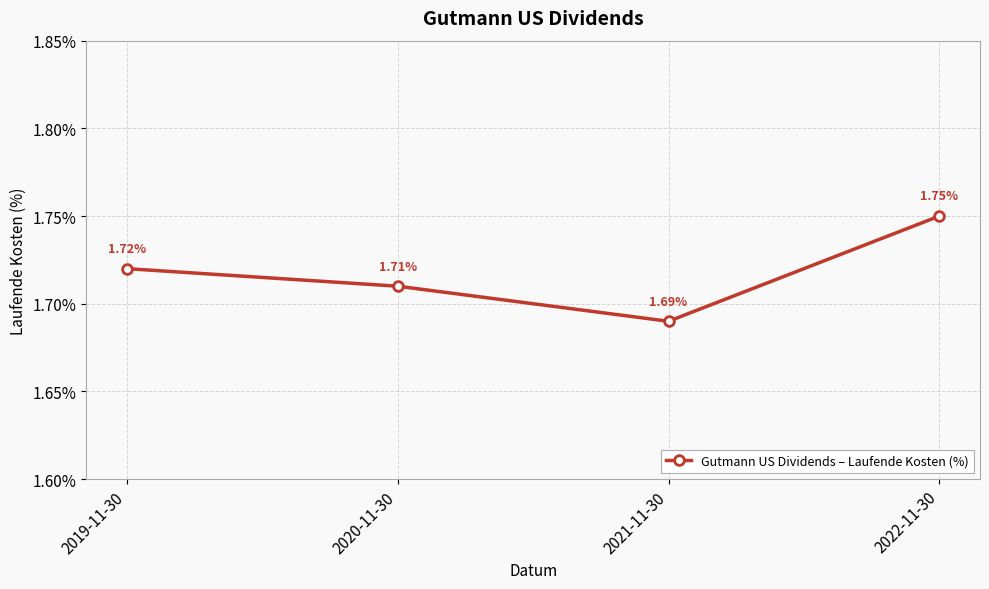

What is the label of the 2nd point from the right?

2021-11-30